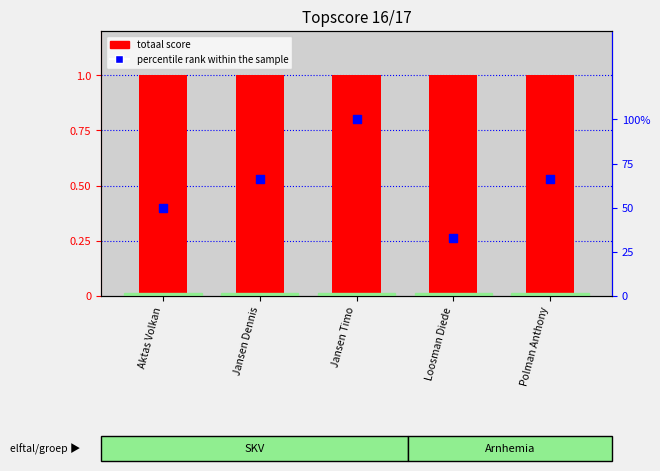

What are all the series names shown in the legend?

totaal (score), percentile rank within the sample